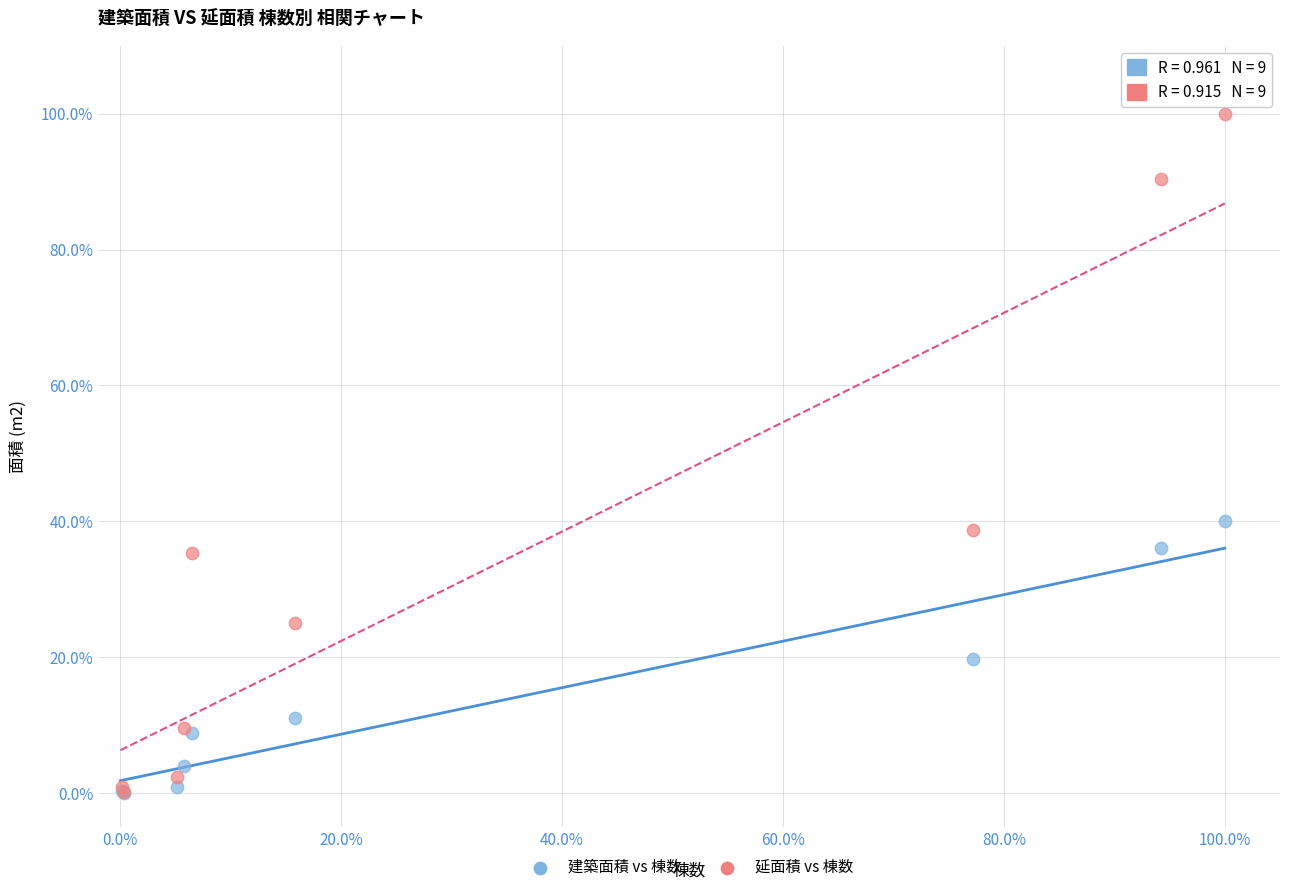

Which series contains the highest Y value?

延面積 vs 棟数